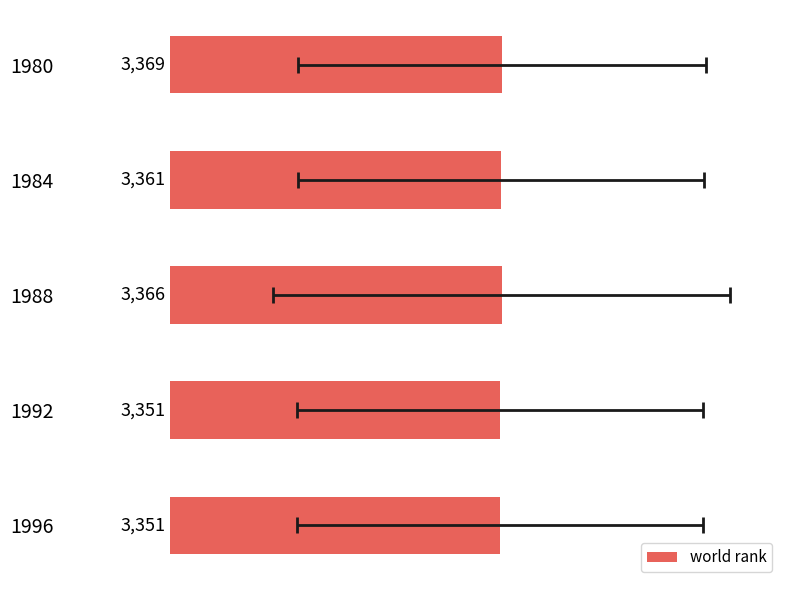

Reading left to right, list all the values displayed in this chart.

3369	3361	3366	3351	3351